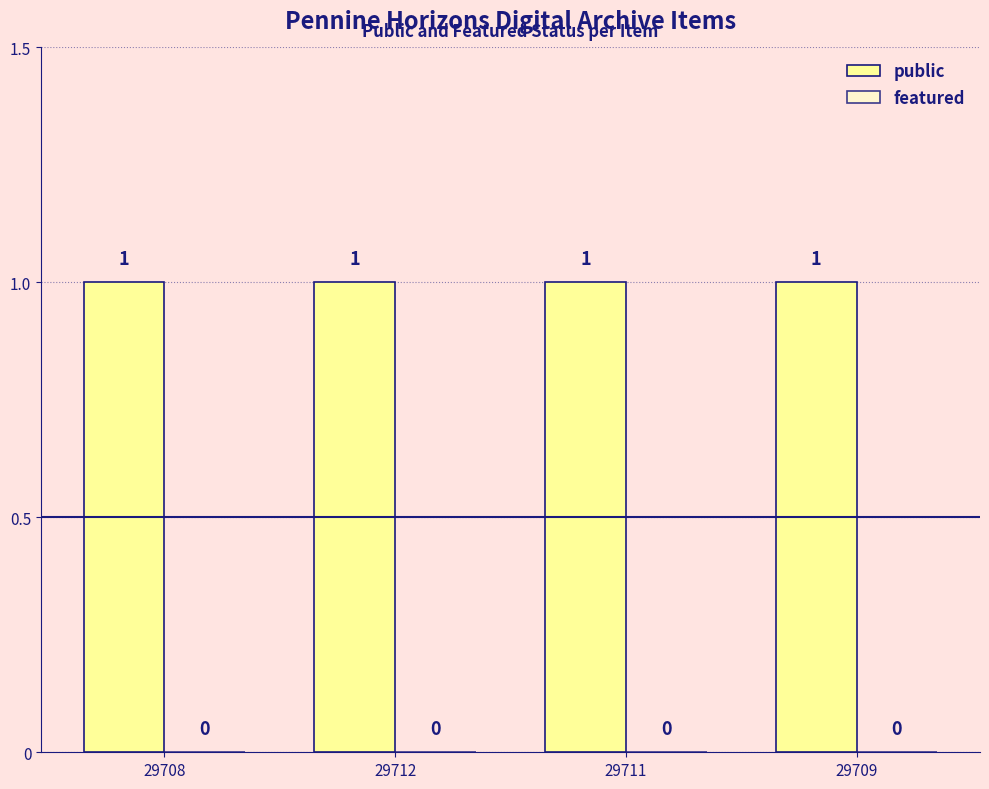

Is it true that public equals 2 at 29708?

False